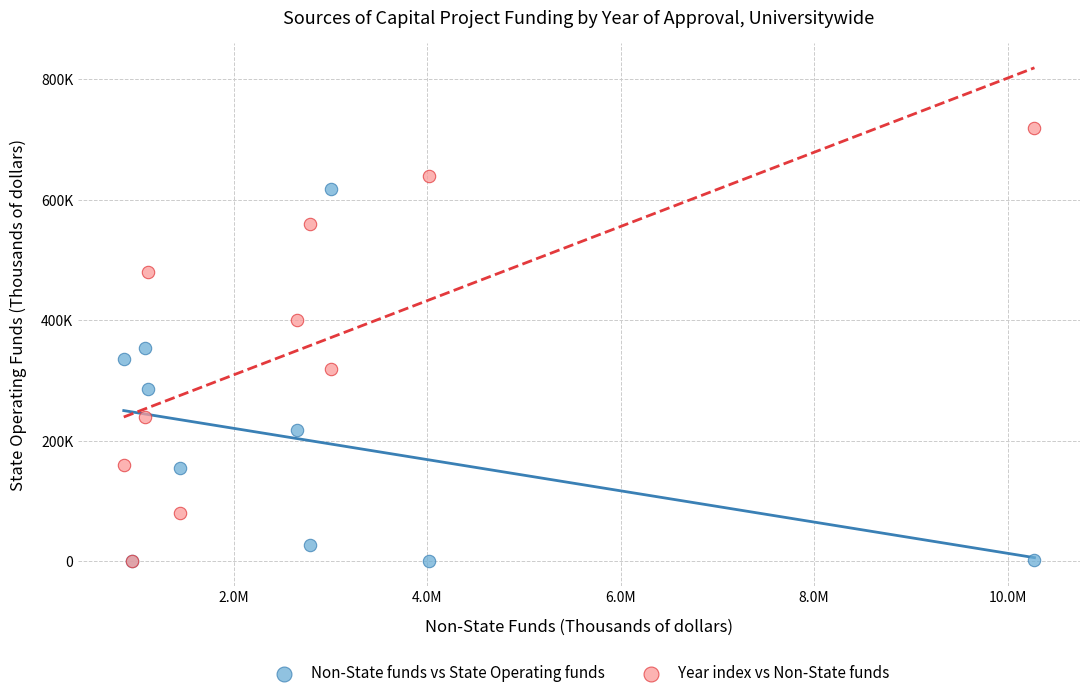

Which series reaches the maximum Y coordinate?

Year index vs Non-State funds